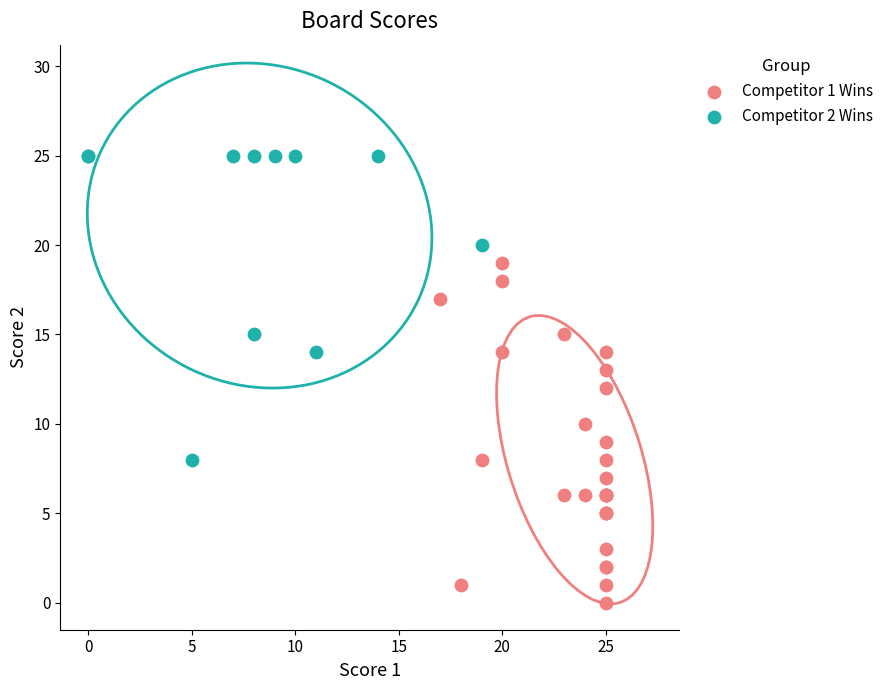

Which series has the widest spread of Y values?

Competitor 1 Wins